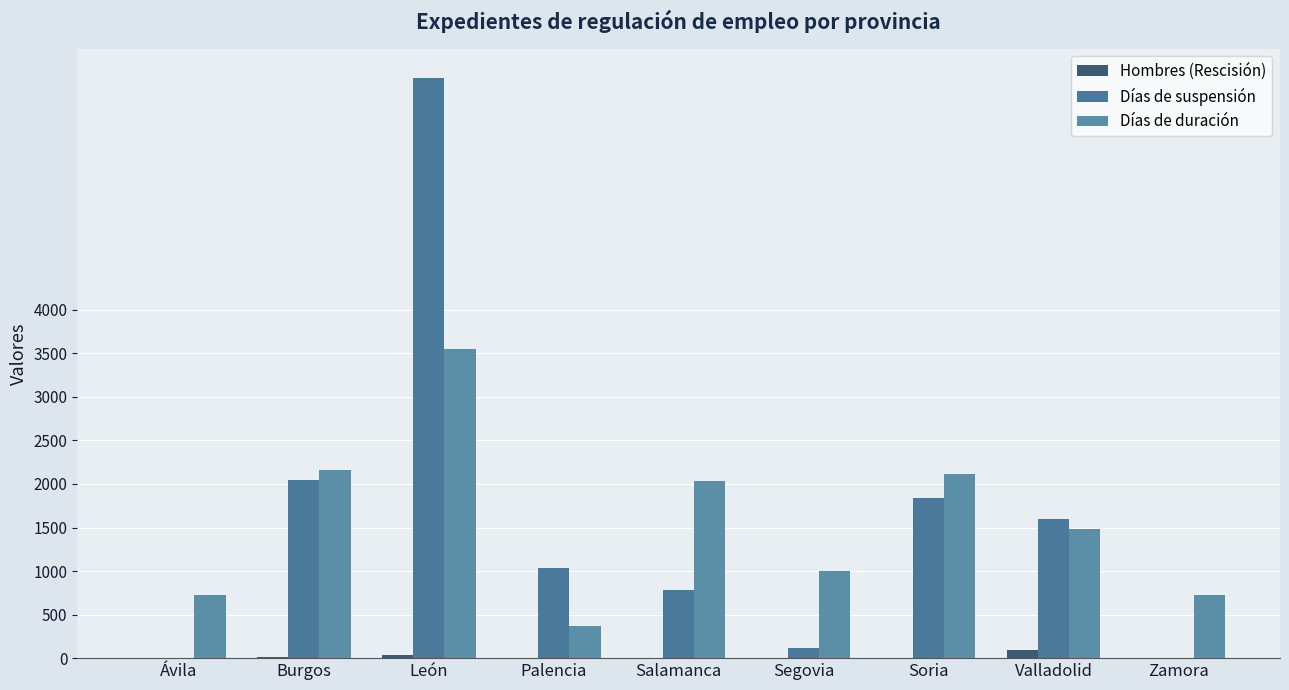

What is the average value of the Días de duración series?

1575